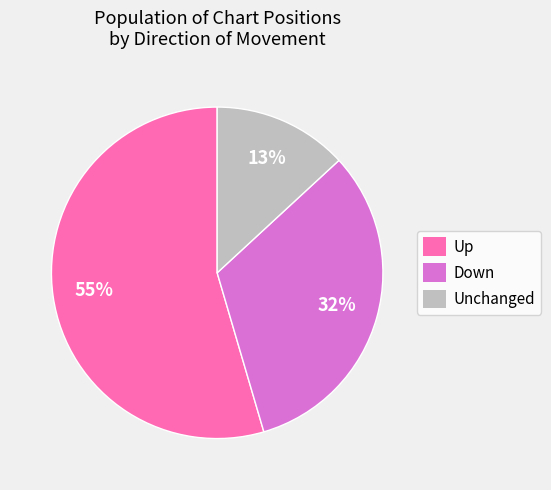

Which category has the biggest portion of the pie?

Up